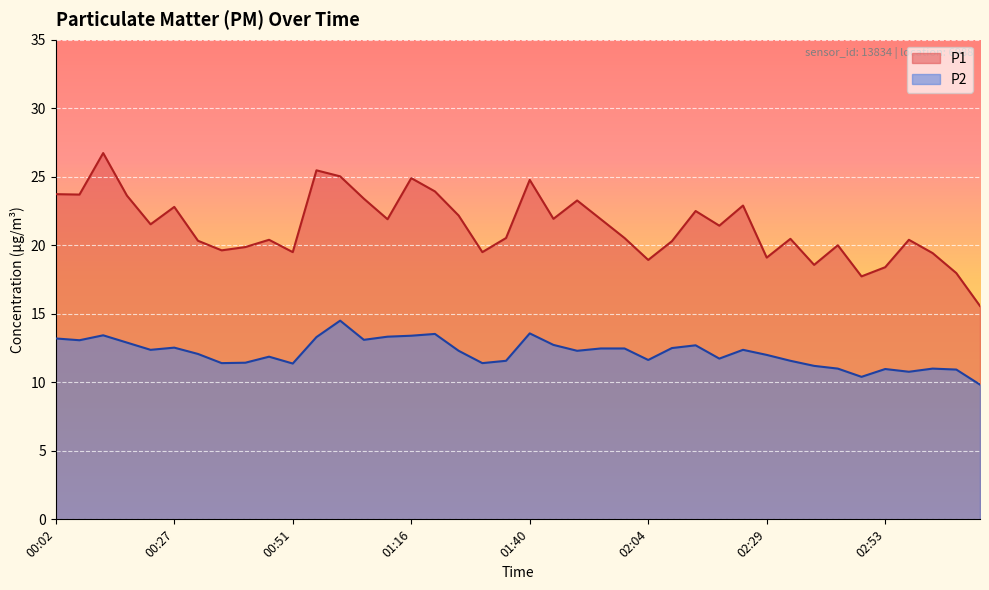

Reading left to right, list all the values displayed in this chart.

P1: 00:02=23.7	00:07=23.7	00:12=26.7	00:17=23.6	00:22=21.5	00:27=22.8	00:32=20.3	00:36=19.6	00:41=19.9	00:46=20.4	00:51=19.5	00:56=25.5	01:01=25.0	01:06=23.4	01:11=21.9	01:16=24.9	01:20=23.9	01:25=22.2	01:30=19.5	01:35=20.5	01:40=24.8	01:45=21.9	01:50=23.3	01:55=21.9	01:59=20.5	02:04=18.9	02:09=20.3	02:14=22.5	02:19=21.4	02:24=22.9	02:29=19.1	02:34=20.5	02:39=18.6	02:43=20.0	02:48=17.7	02:53=18.4	02:58=20.4	03:03=19.4	03:08=18.0	03:13=15.6
P2: 00:02=13.2	00:07=13.1	00:12=13.4	00:17=12.9	00:22=12.4	00:27=12.5	00:32=12.1	00:36=11.4	00:41=11.4	00:46=11.9	00:51=11.4	00:56=13.3	01:01=14.5	01:06=13.1	01:11=13.3	01:16=13.4	01:20=13.5	01:25=12.3	01:30=11.4	01:35=11.6	01:40=13.6	01:45=12.7	01:50=12.3	01:55=12.5	01:59=12.5	02:04=11.6	02:09=12.5	02:14=12.7	02:19=11.7	02:24=12.4	02:29=12.0	02:34=11.6	02:39=11.2	02:43=11.0	02:48=10.4	02:53=11.0	02:58=10.8	03:03=11.0	03:08=10.9	03:13=9.8